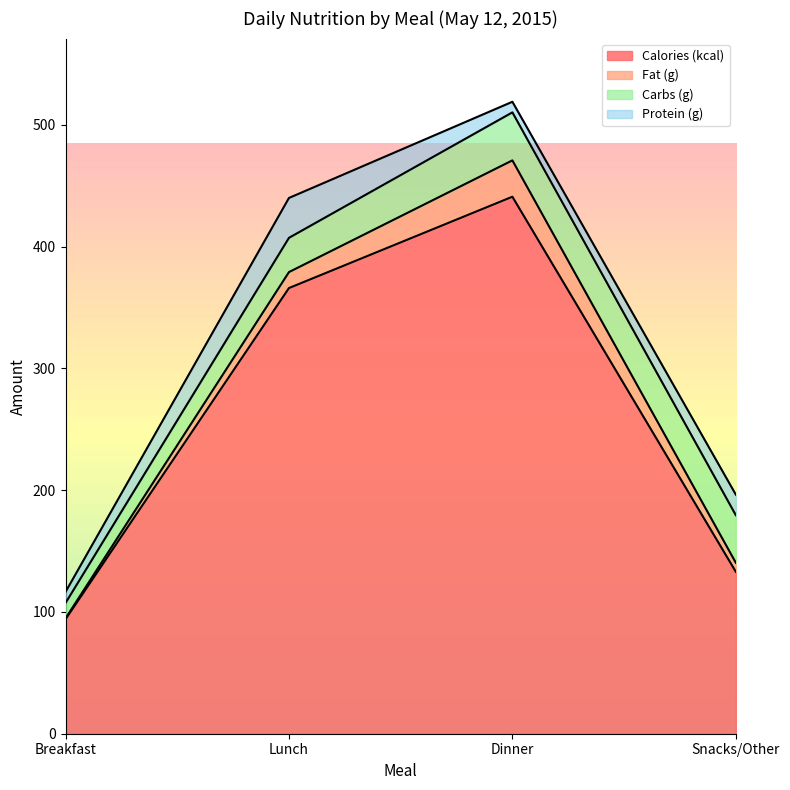

What is the difference between the highest and lowest values at Snacks/Other?

125.6